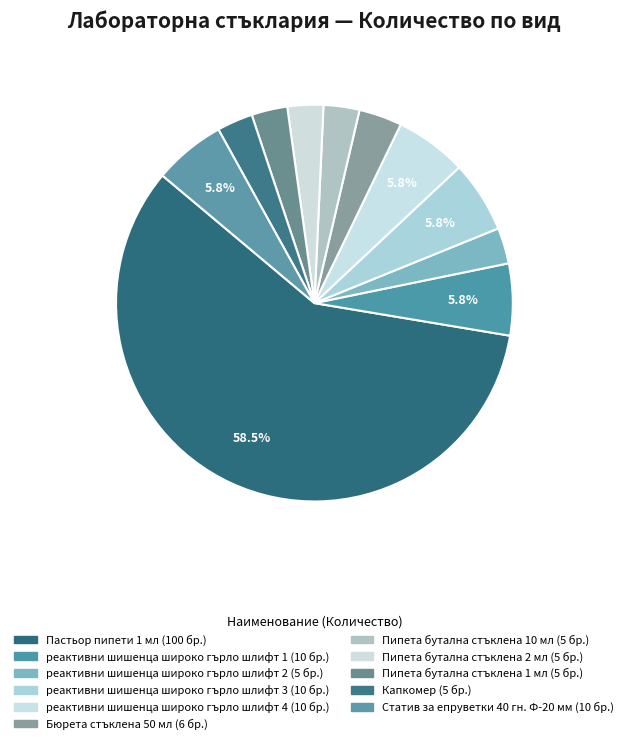

How many slices are in this pie chart?

11